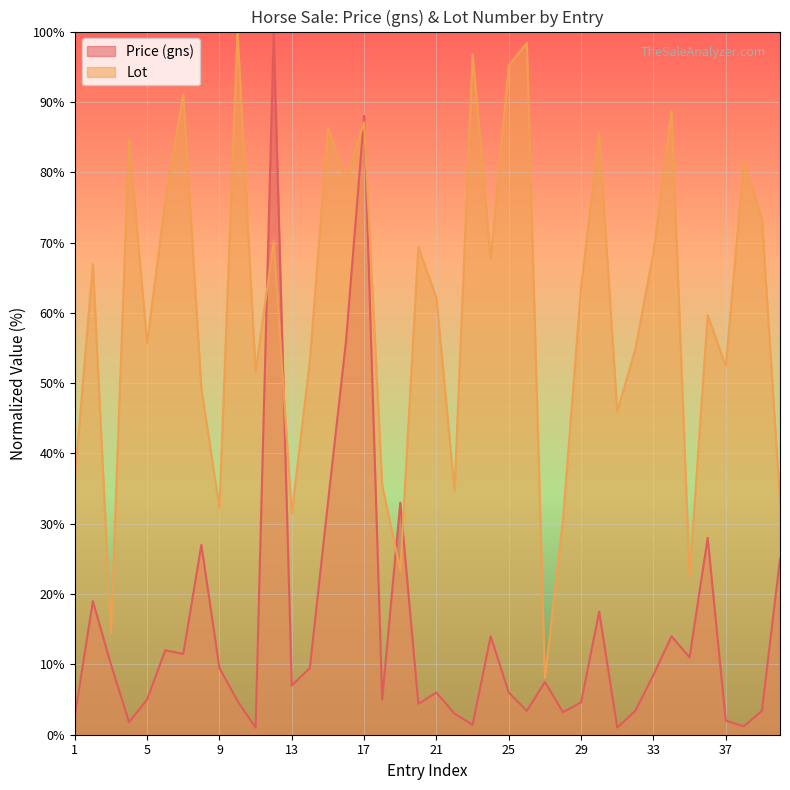

Reading left to right, what are all the values shown in this chart?

Price (gns): 1=2.6	2=19.0	3=10.0	4=1.8	5=5.0	6=12.0	7=11.5	8=27.0	9=9.5	10=4.8	11=1.0	12=100.0	13=7.0	14=9.5	15=33.0	16=56.0	17=88.0	18=5.0	19=33.0	20=4.4	21=6.0	22=3.0	23=1.4	24=14.0	25=6.0	26=3.4	27=7.5	28=3.2	29=4.6	30=17.5	31=1.0	32=3.4	33=8.5	34=14.0	35=11.0	36=28.0	37=2.0	38=1.2	39=3.4	40=25.0
Lot: 1=36.3	2=66.9	3=14.5	4=84.7	5=55.6	6=75.8	7=91.1	8=49.2	9=32.3	10=100.0	11=51.6	12=70.2	13=31.5	14=53.2	15=86.3	16=79.0	17=87.1	18=35.5	19=23.4	20=69.4	21=62.1	22=34.7	23=96.8	24=67.7	25=95.2	26=98.4	27=8.1	28=30.6	29=63.7	30=85.5	31=46.0	32=54.8	33=68.5	34=88.7	35=22.6	36=59.7	37=52.4	38=81.5	39=73.4	40=33.1